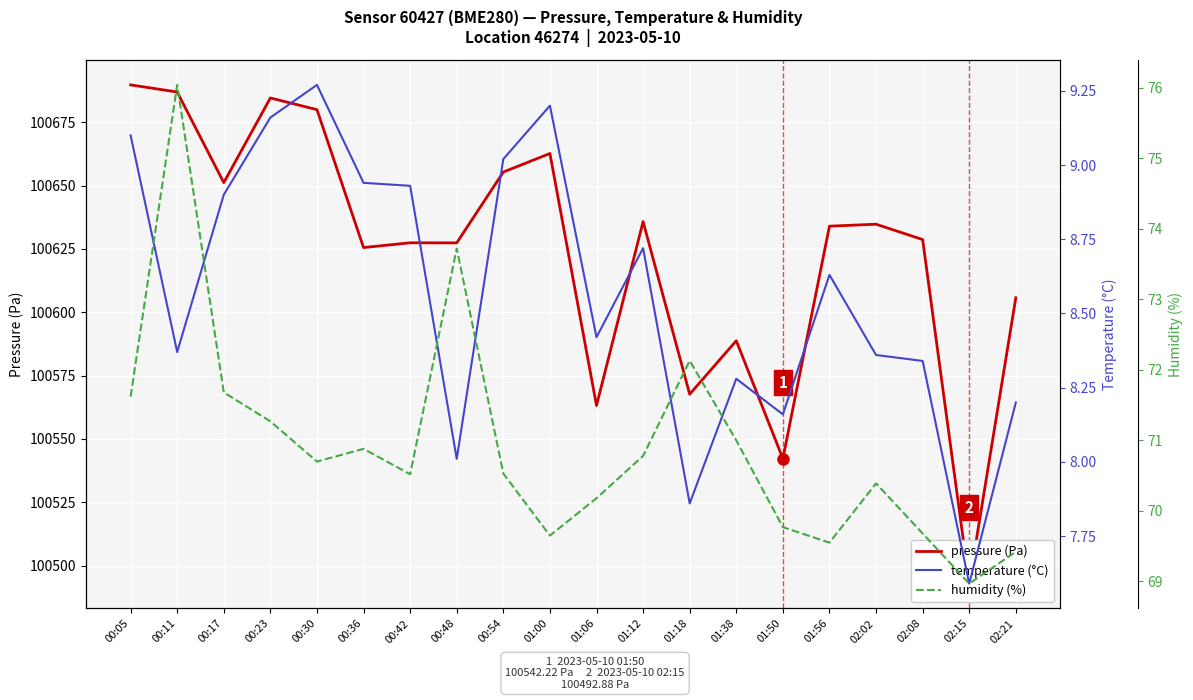

Which category has the highest value in the temperature (°C) series?

00:30